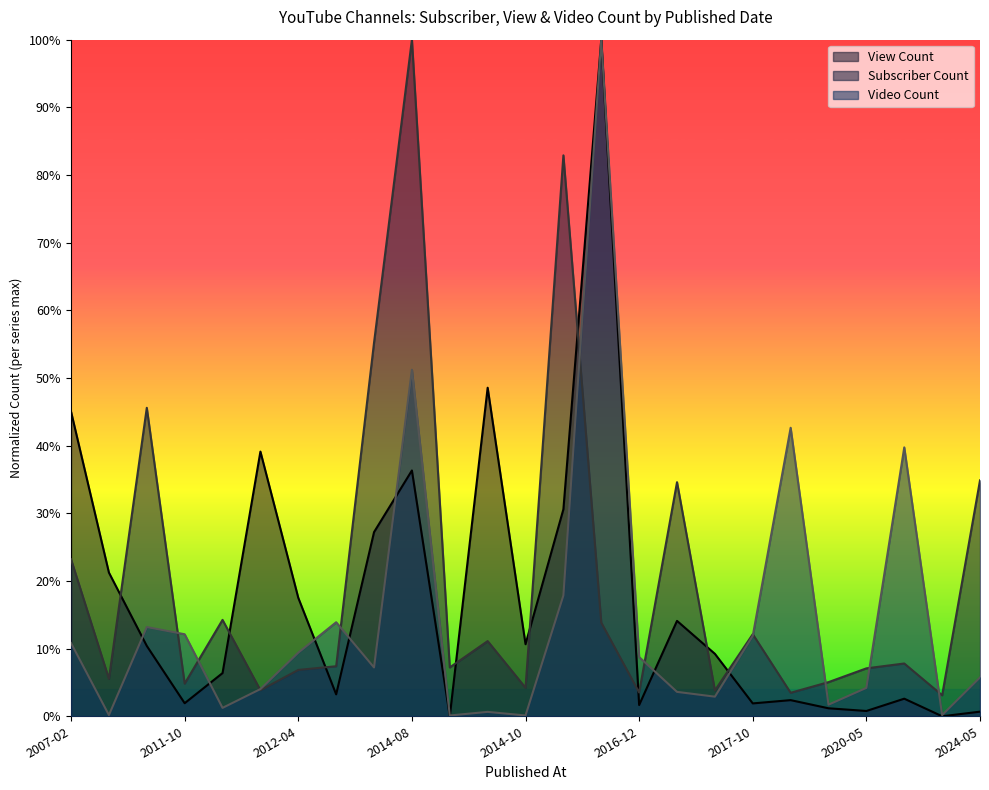

Is the value of View Count at 2019-12-11 greater than the value of Video Count at 2015-09-15?

No